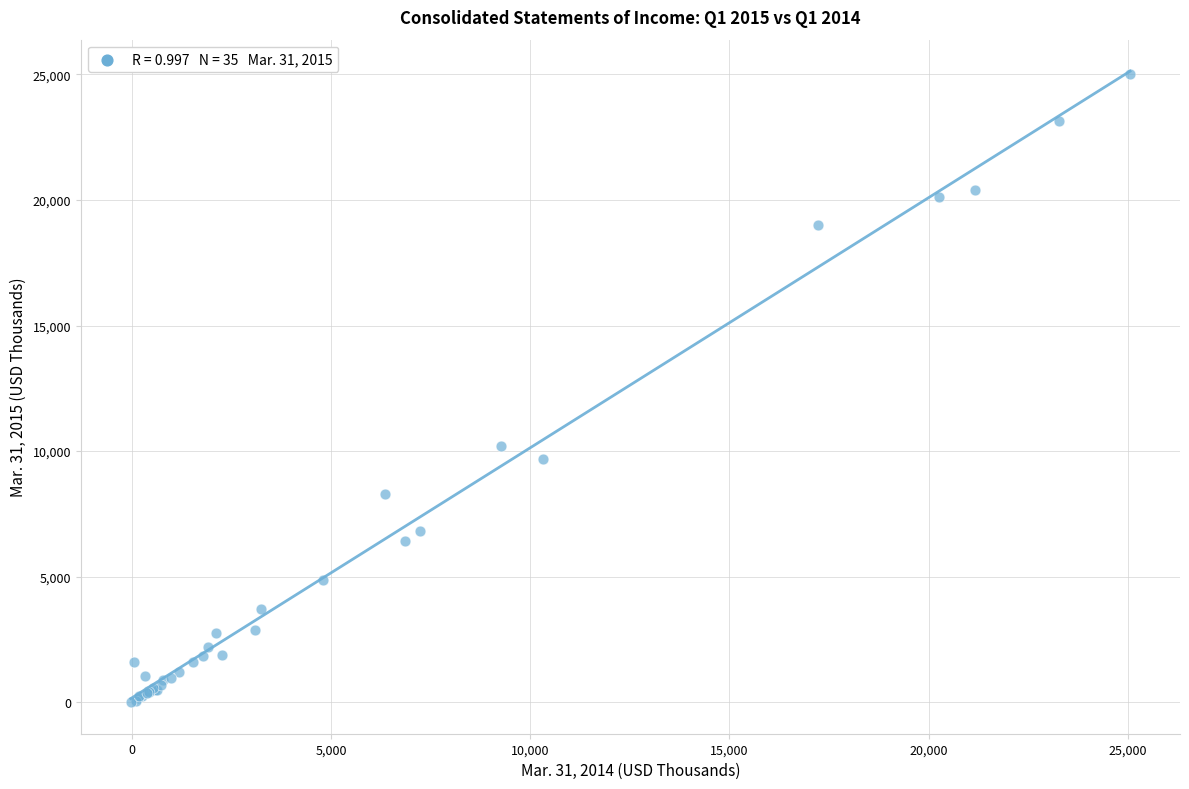

What Y value in the scatter plot is closest to 12500?

10223